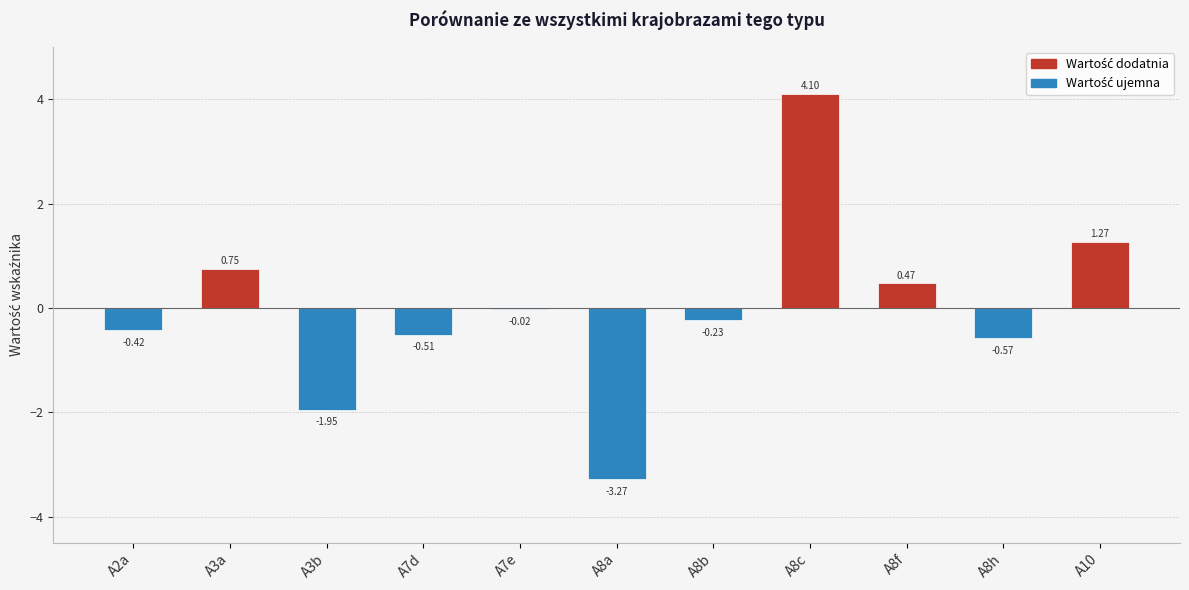

Between A7e and A8f, which is larger?

A8f